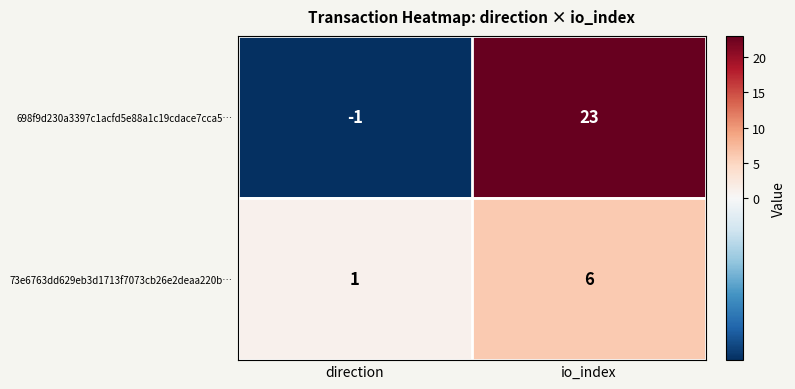

Which series has the largest total across all categories?

698f9d230a3397c1acfd5e88a1c19cdace7cca5…